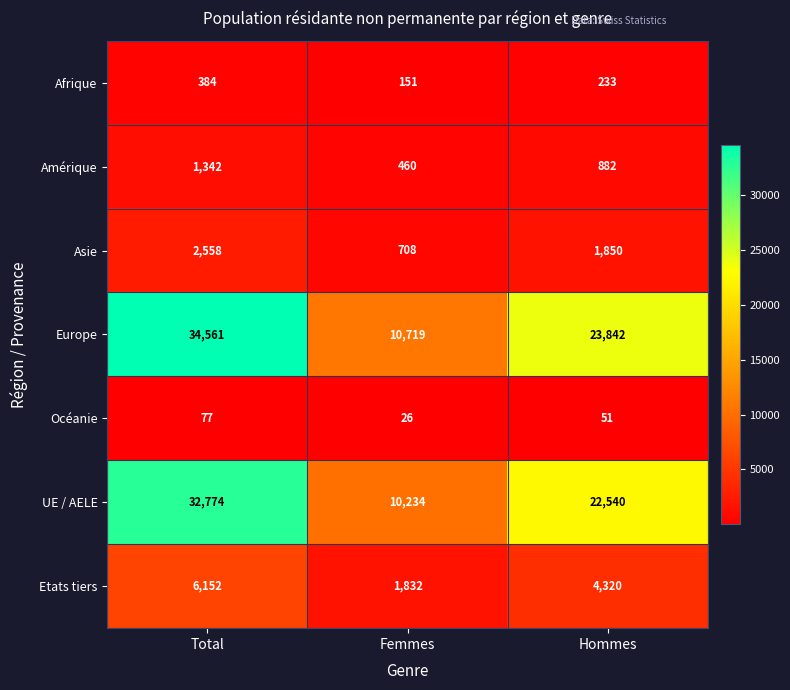

What is the difference between the second highest and minimum values in the Afrique series?

82